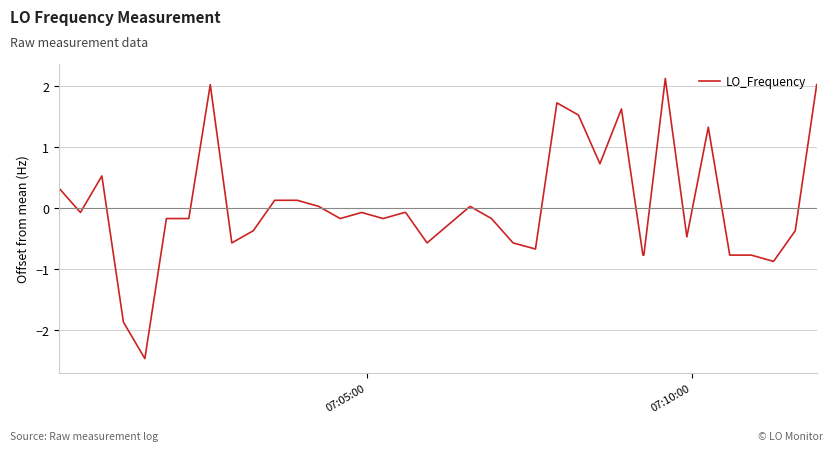

What is the greatest value displayed?

2.1